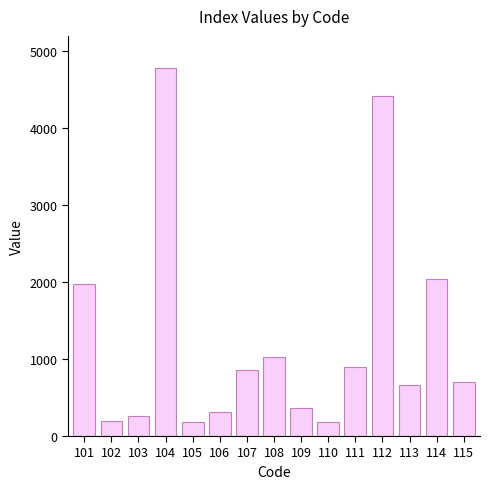

How many categories are shown in the chart?

15